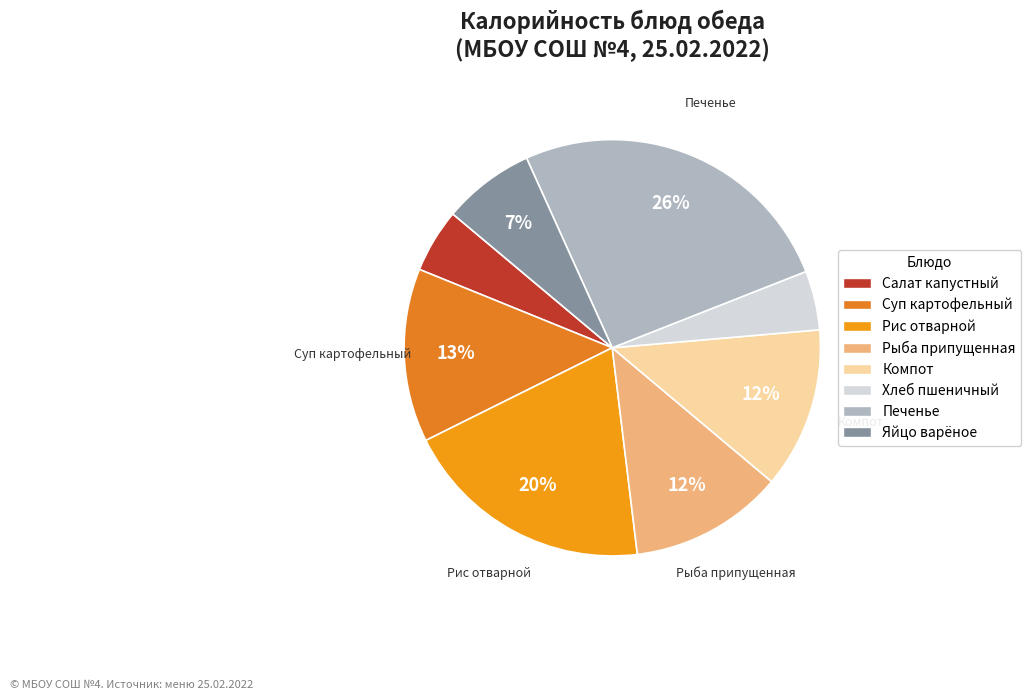

Count the number of slices in the pie.

8